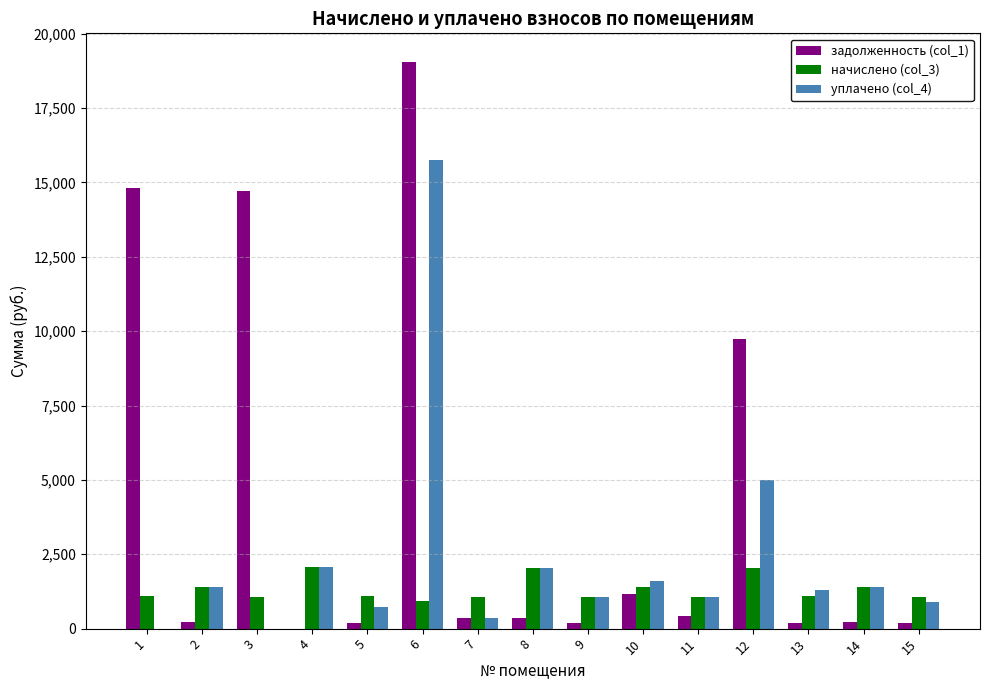

True or false: задолженность (col_1) has a value of 423.9 at 11.

True